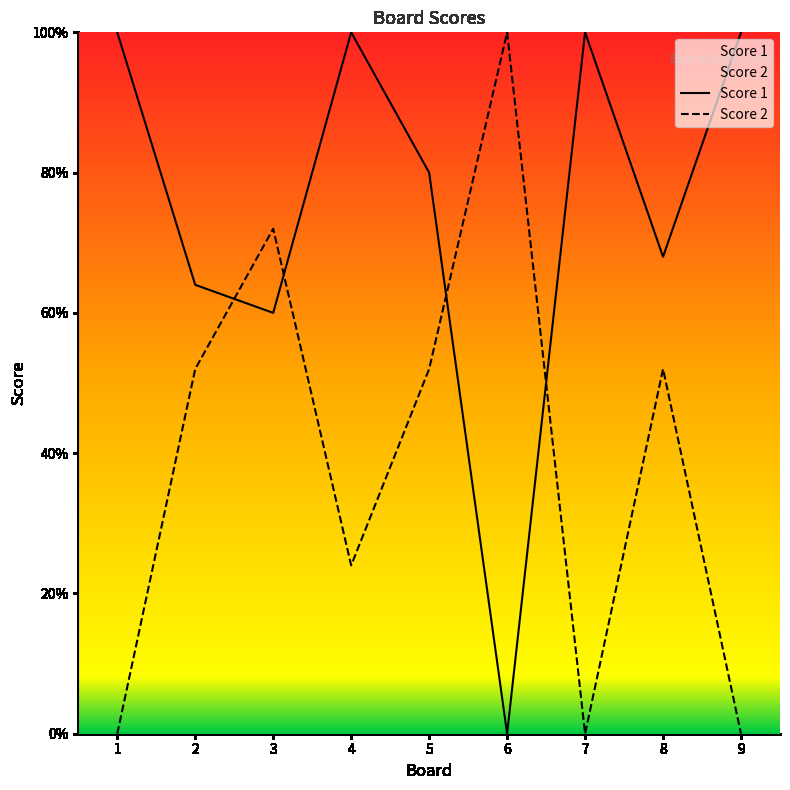

At which category does Score 2 reach its first local peak?

3